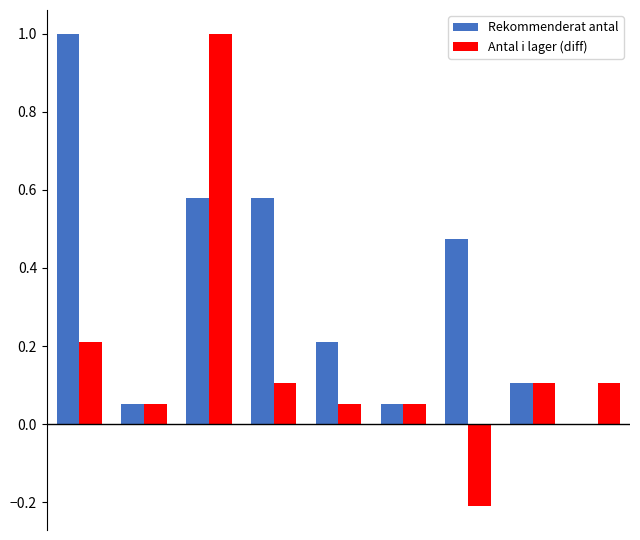

Which series has the largest total across all categories?

Rekommenderat antal